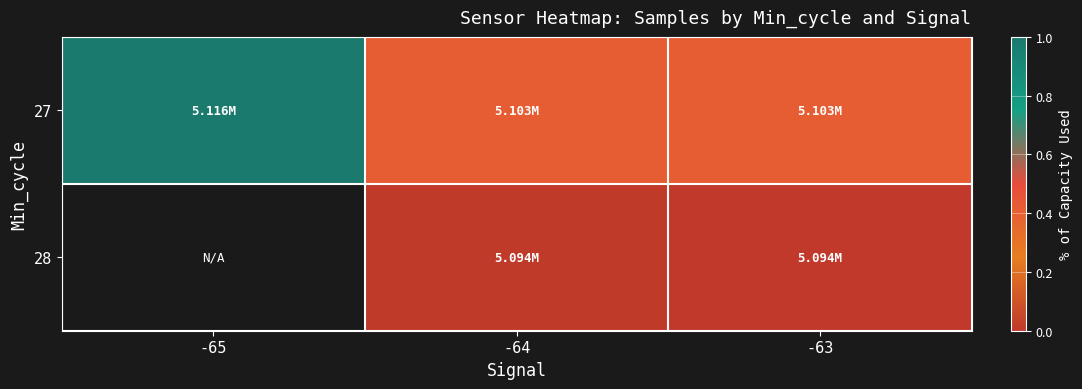

The value of 28 at -64 is 0.0. True or false?

False